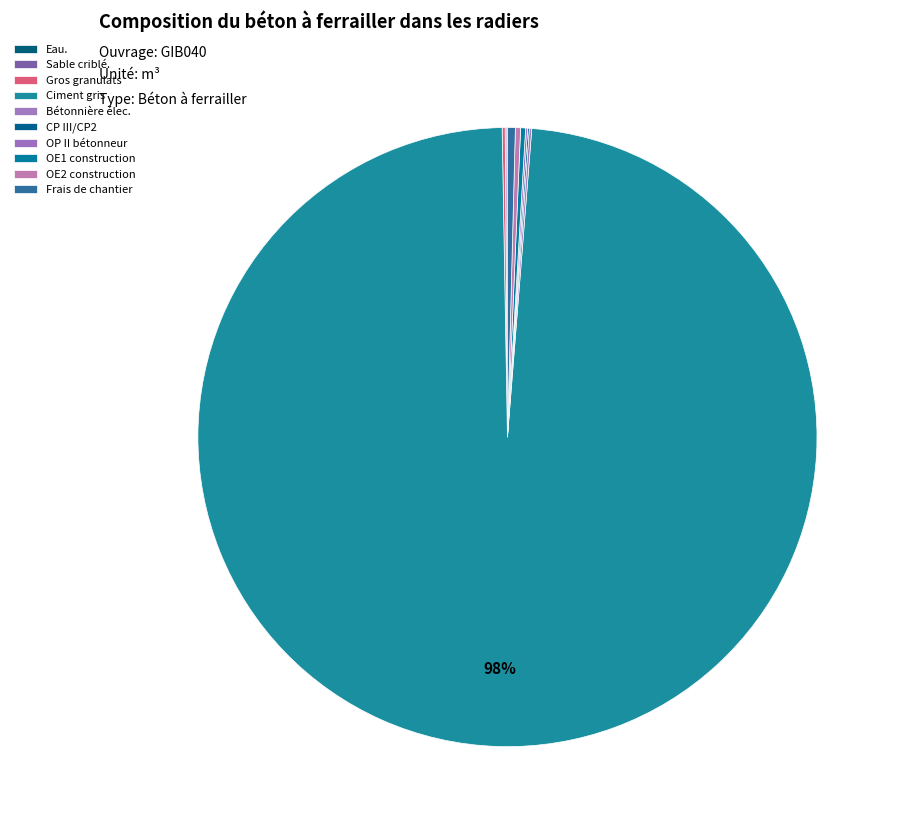

Count the number of slices in the pie.

10